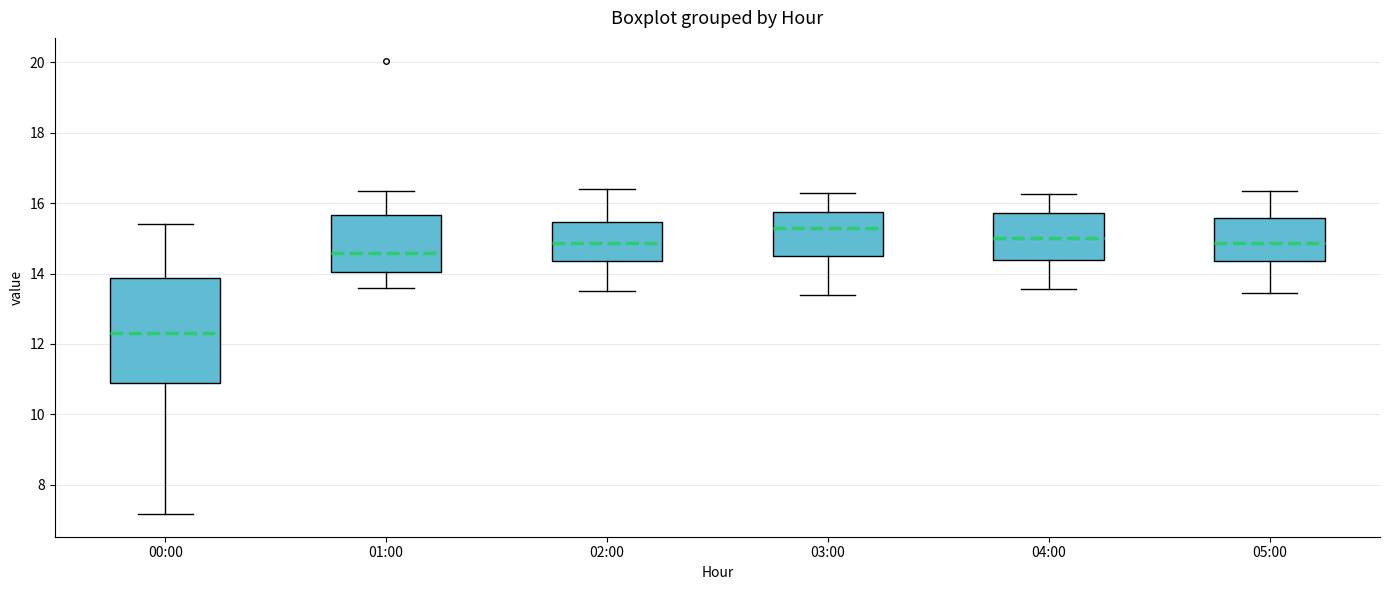

Which box's median line is the highest?

03:00